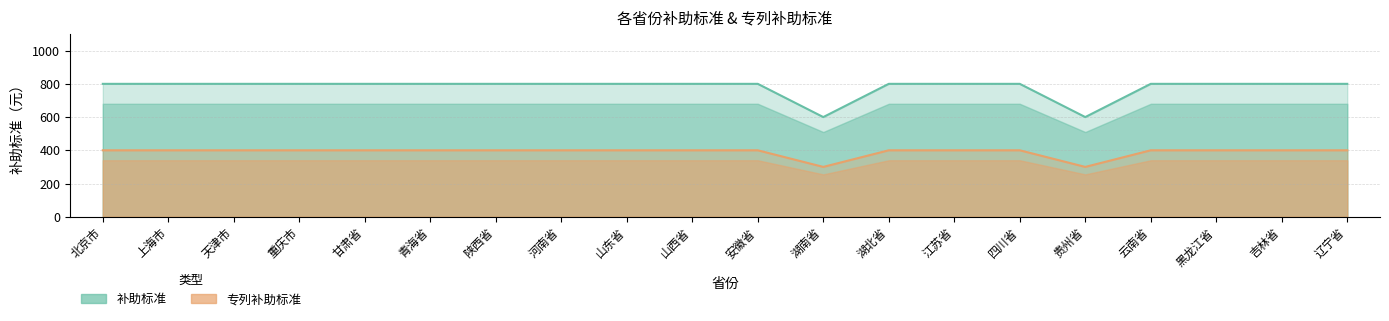

Which series has the largest range (max minus min)?

补助标准